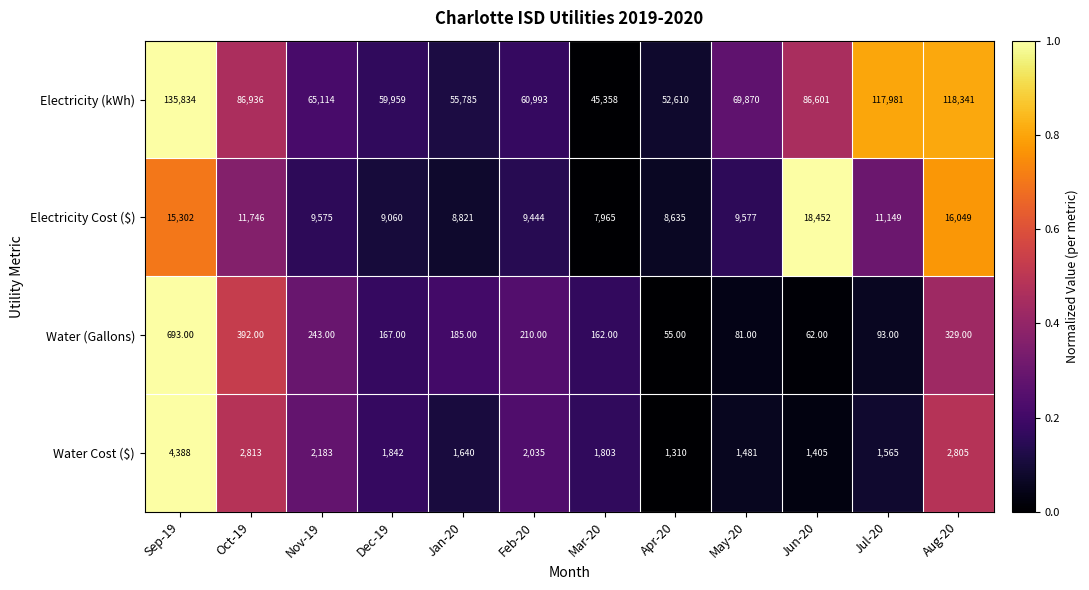

Which series has the largest total across all categories?

Electricity (kWh)